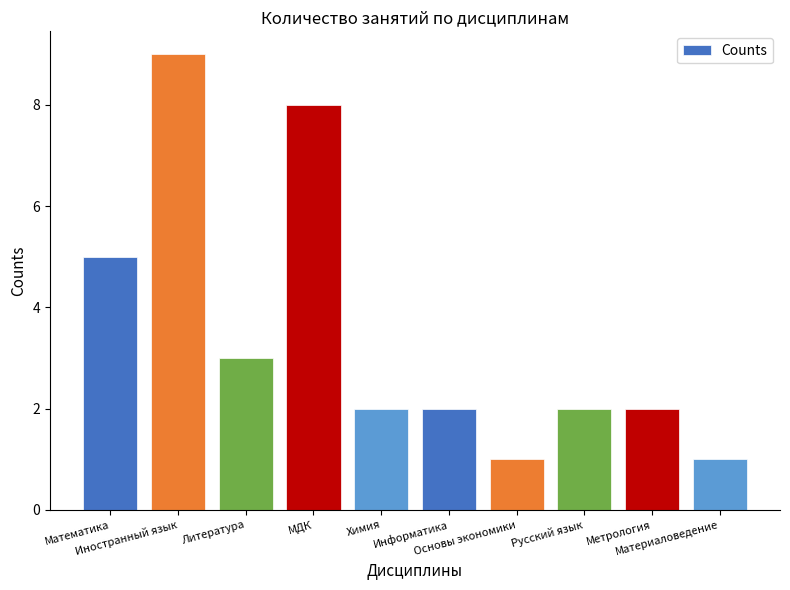

Are the bars grouped side by side (vs. stacked)?

No